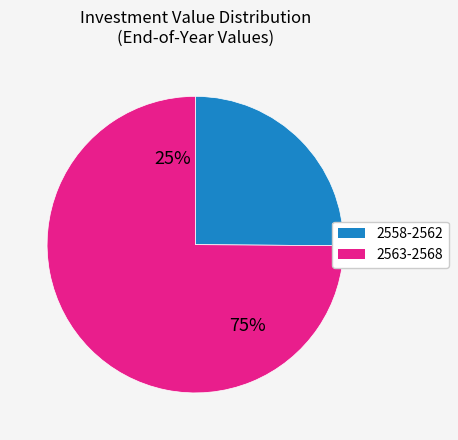

The 2559 slice represents 1% of the pie. True or false?

False